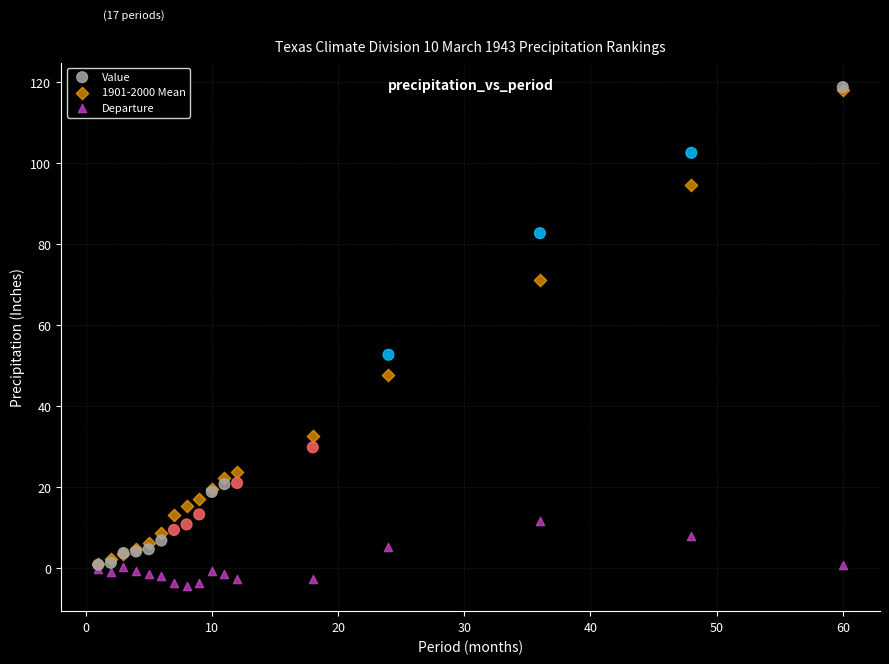

In the Value series, what Y value is closest to 59?

52.7